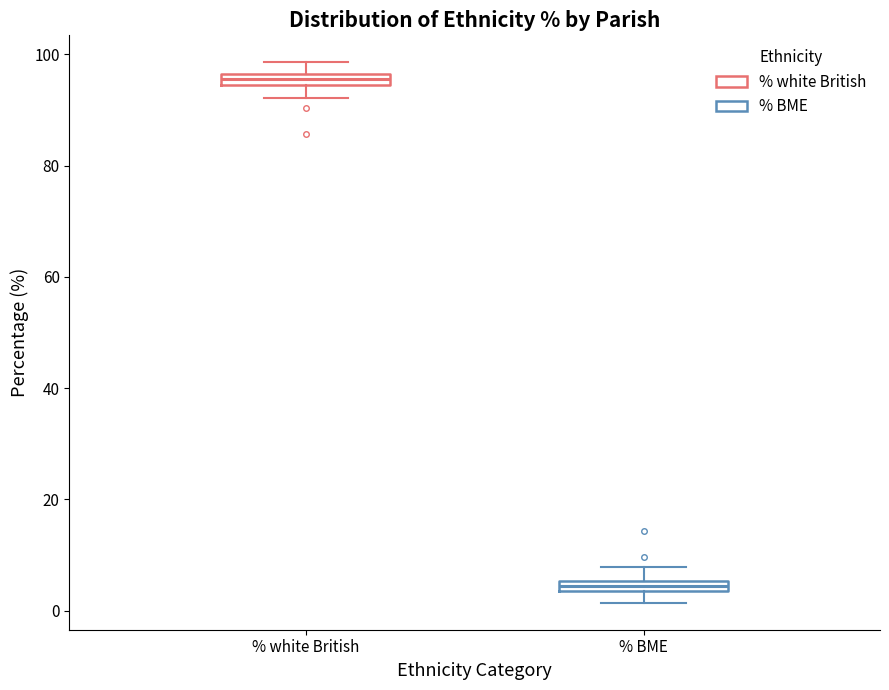

Where is the lower edge of the box for % white British on the y-axis? The values are not printed on the chart, so give them approximately, as read against the axis.

94